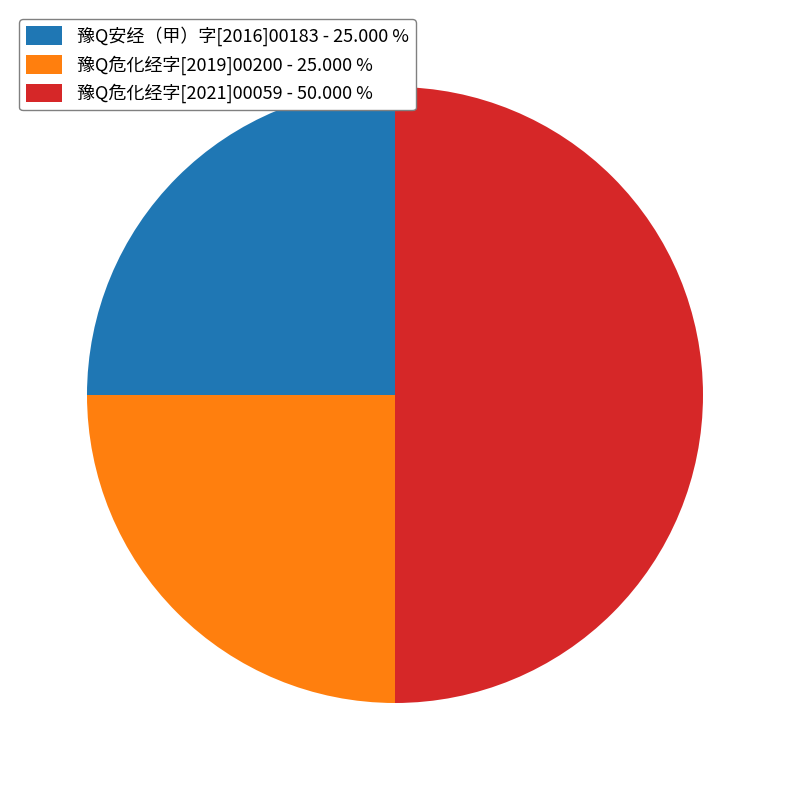

Is it true that 豫Q安经（甲）字[2016]00183 is 39% of the pie?

False